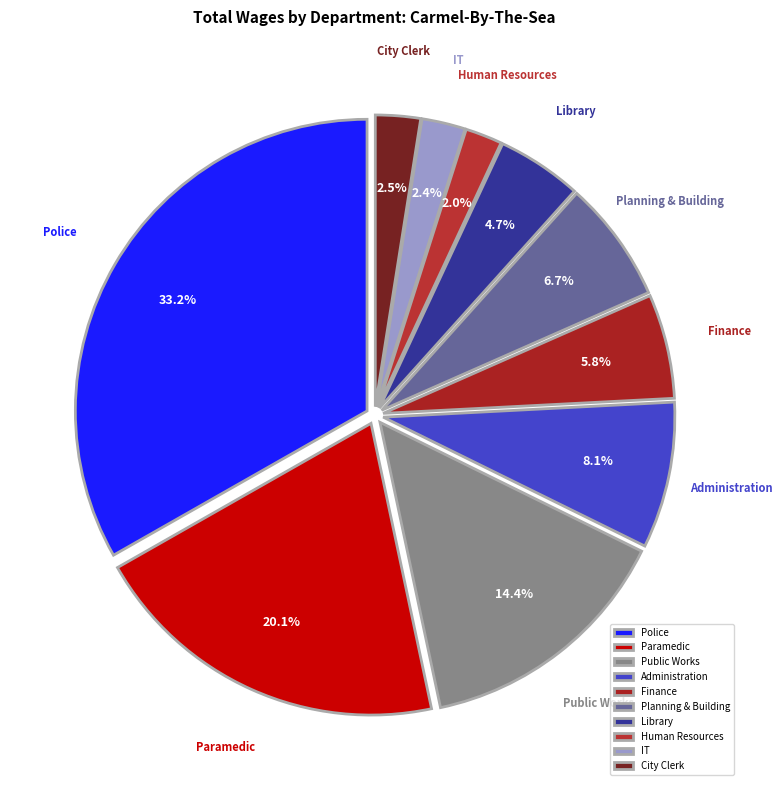

What is the ratio of the value at IT to the value at Administration?

0.3